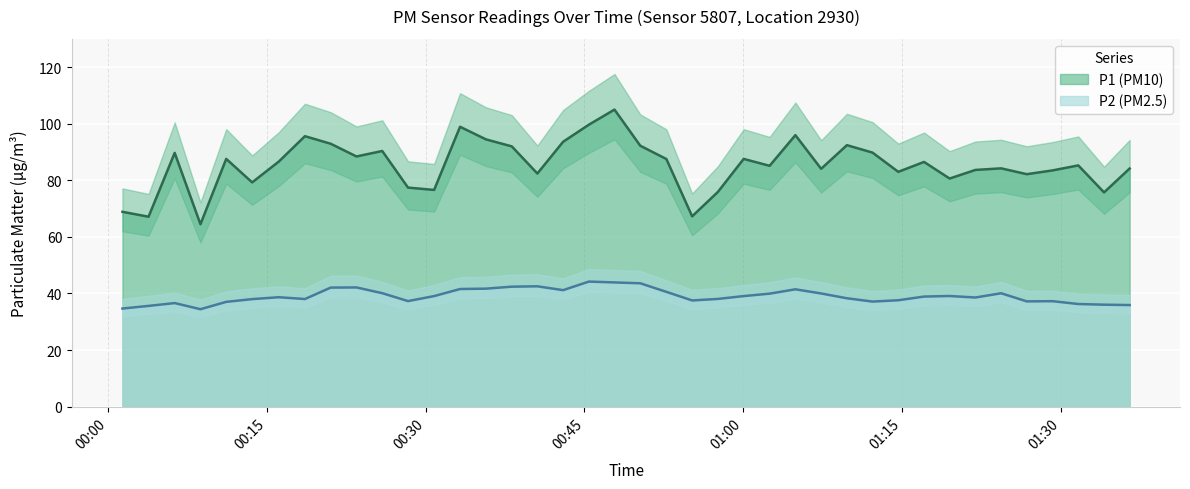

True or false: P2 (PM2.5) and P1 (PM10) intersect in this chart.

False